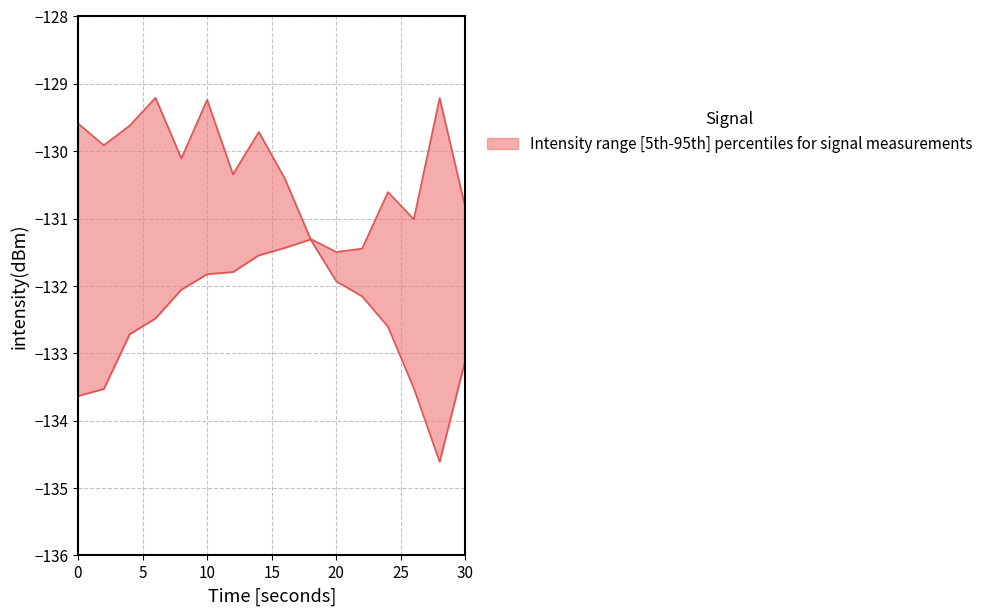

True or false: intensity_lower and intensity_upper cross at least once.

False